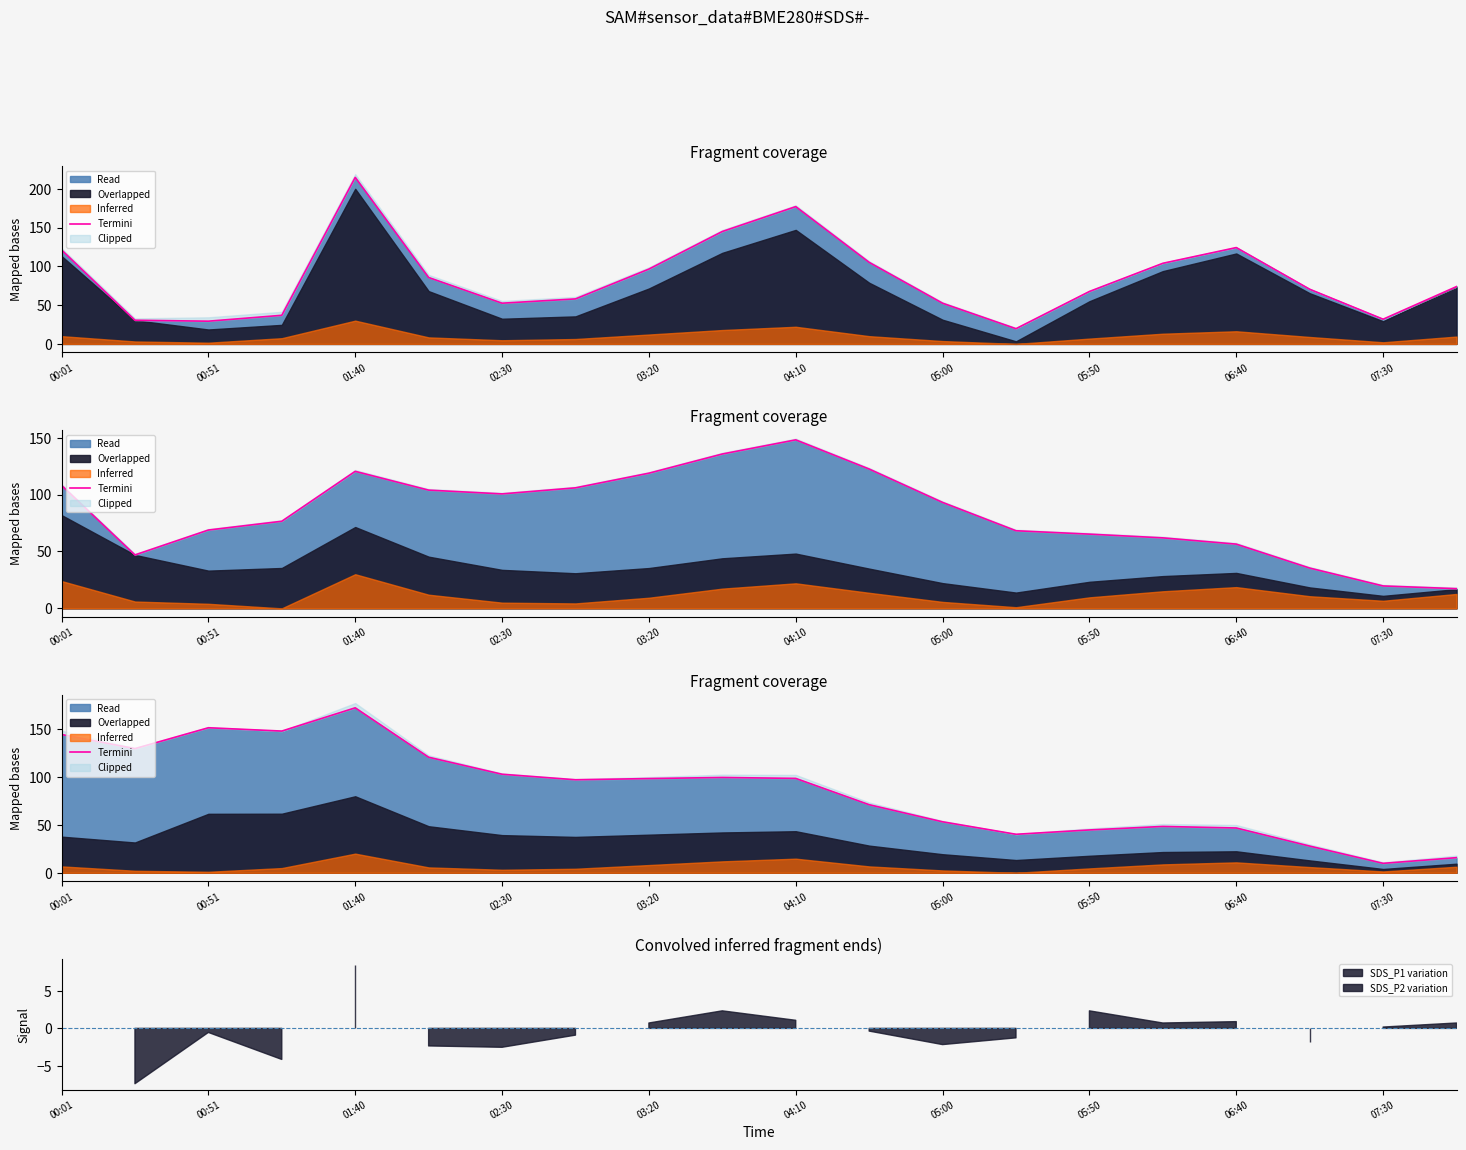

What is the label of the 1st point from the left?

00:01